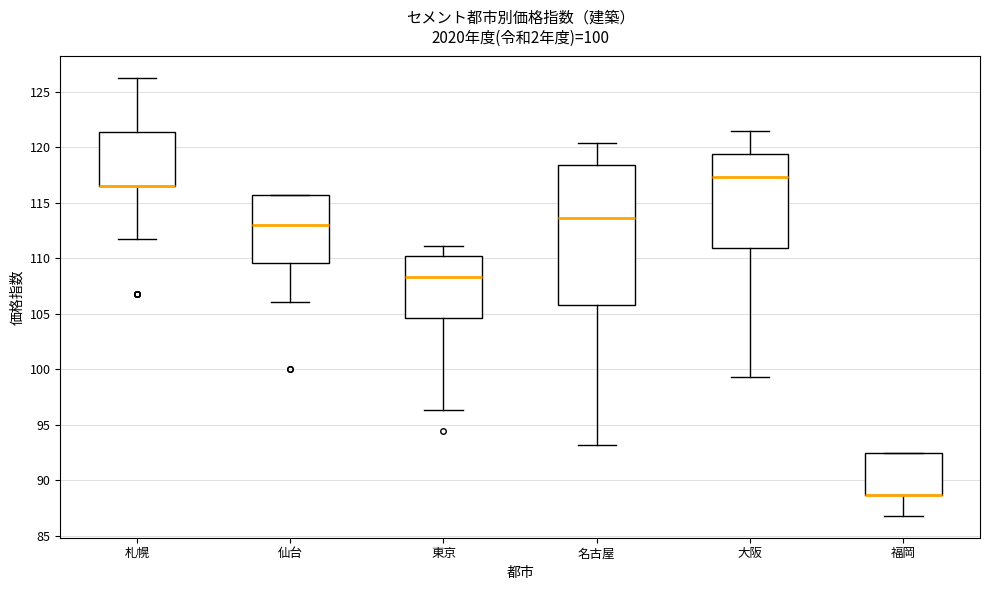

Which box is the tallest, from its lower edge to its upper edge?

名古屋